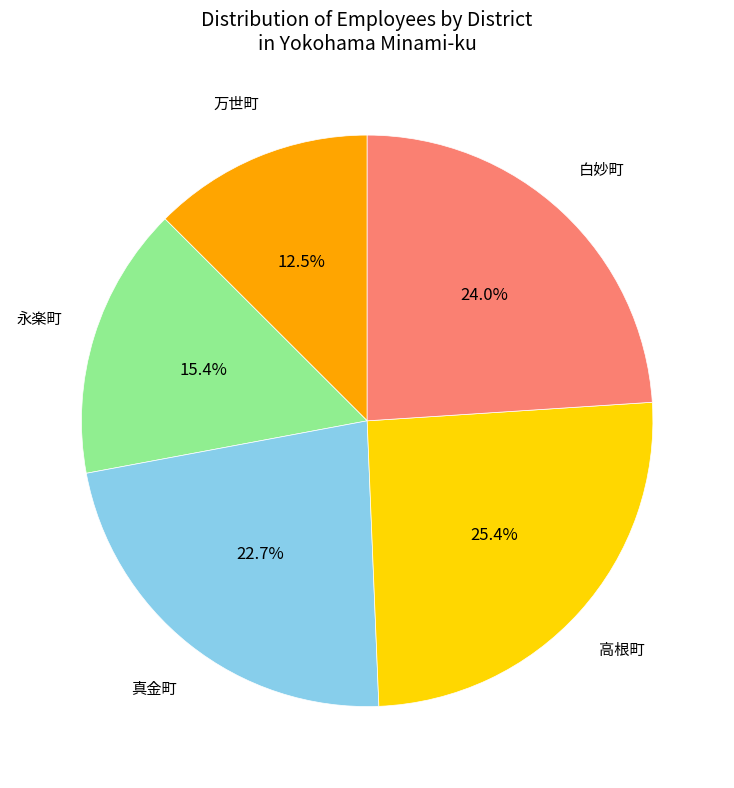

Does any single category account for the majority?

No